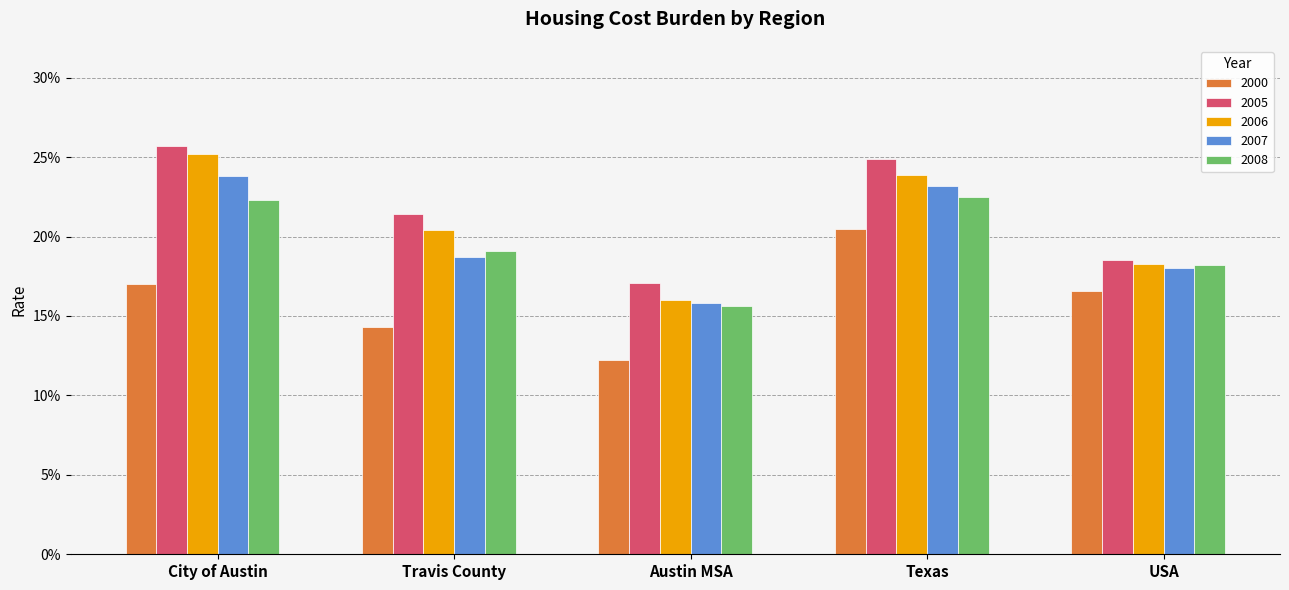

Which series changed the most between City of Austin and USA?

2005